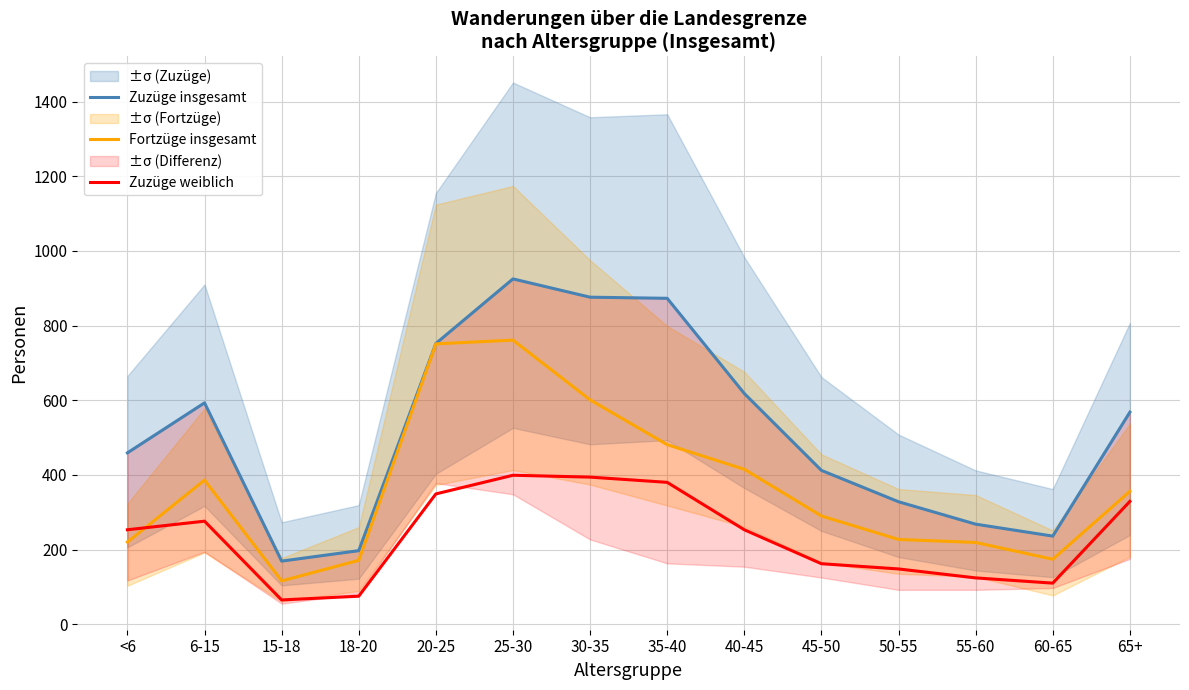

Read the Zuzüge weiblich value at 6-15, to the nearest 50.

300